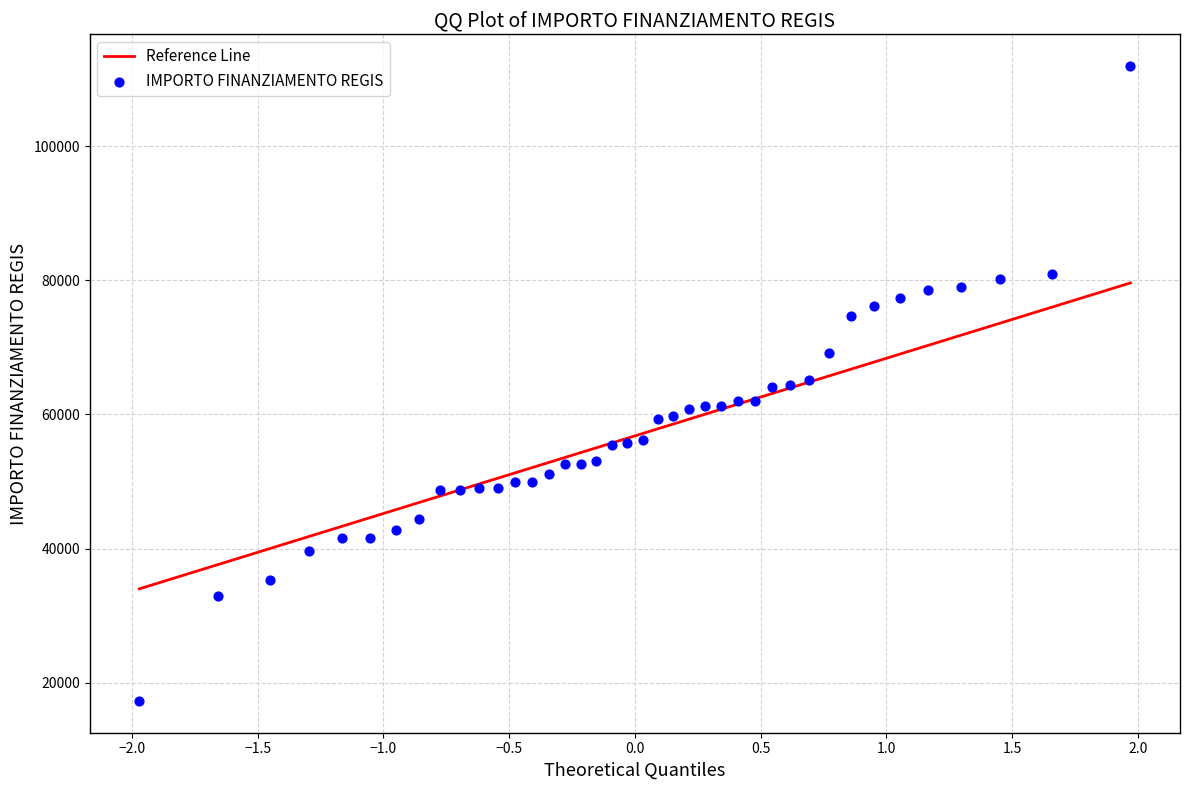

What is the range of X values (max minus min)?

3.9